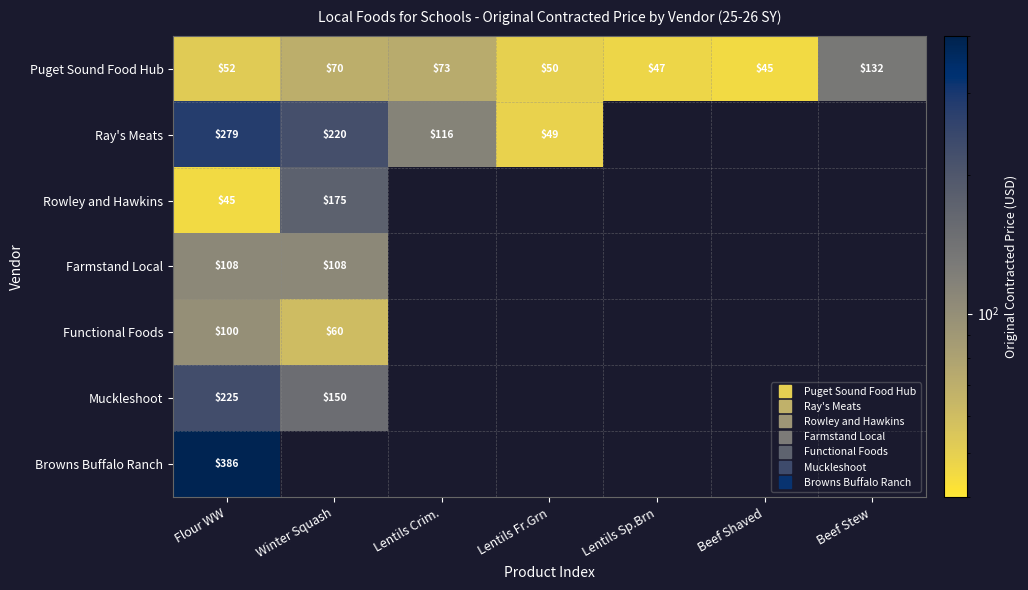

Is the value of Rowley and Hawkins at Beef Stew greater than the value of Functional Foods at Lentils Sp.Brn?

No